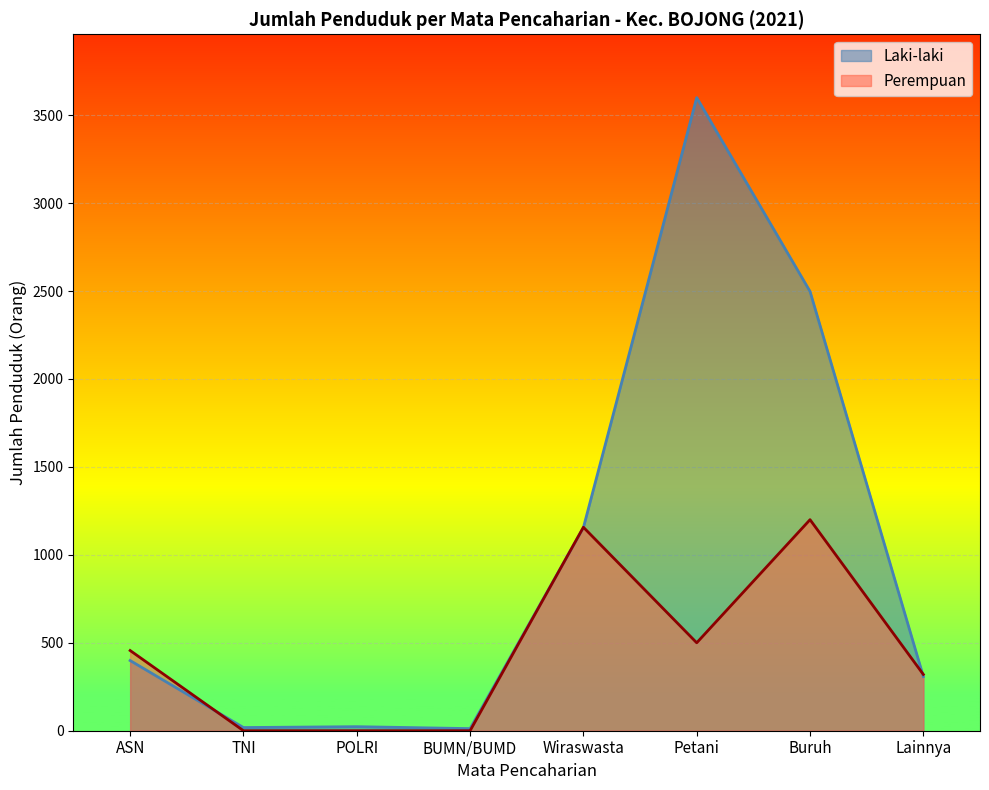

Is the value of Laki-laki at Wiraswasta greater than the value of Perempuan at POLRI?

Yes